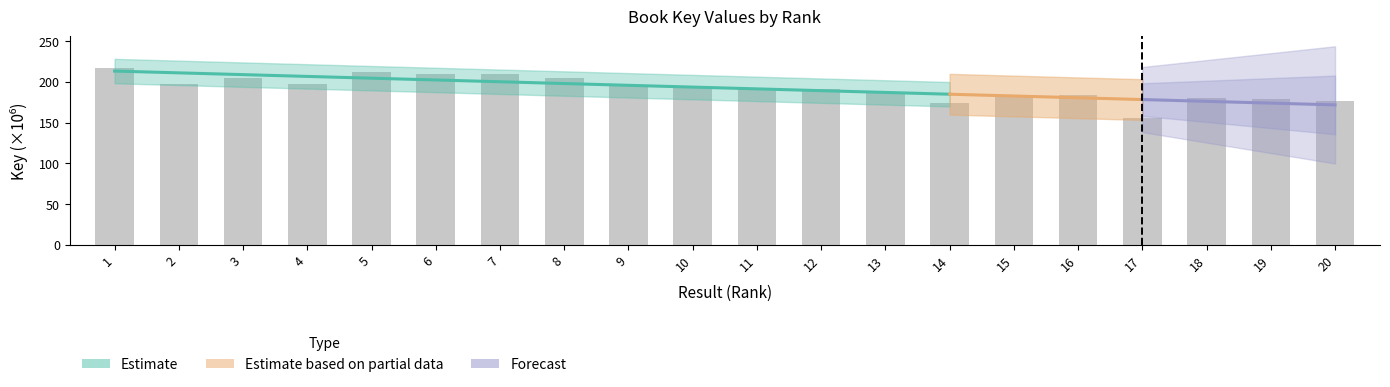

The chart shows a value of 156.2 at 17. True or false?

True